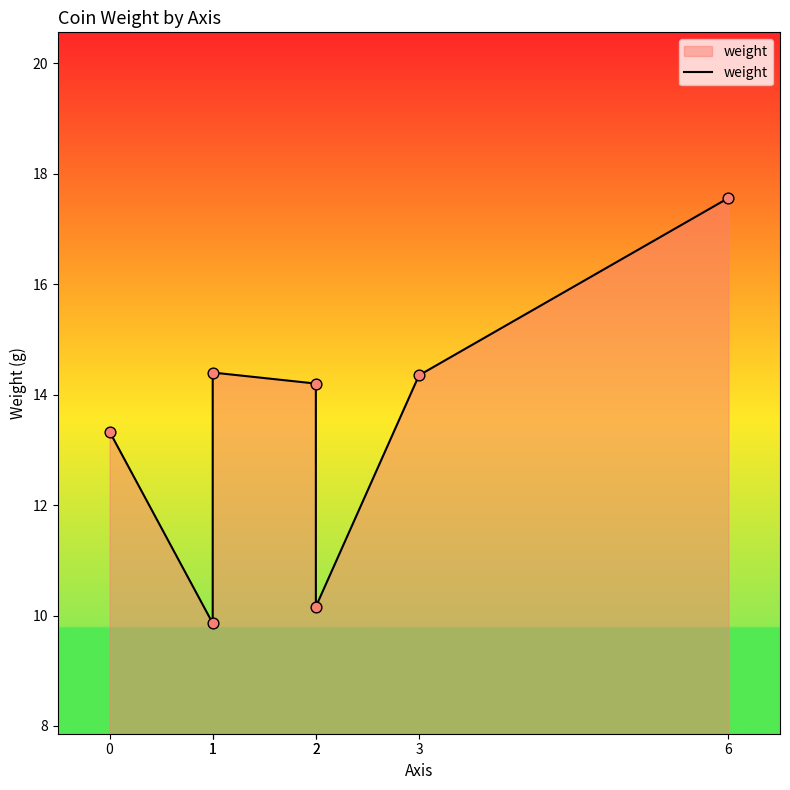

What is the ratio of the value at 1 to the value at 2?

1.0